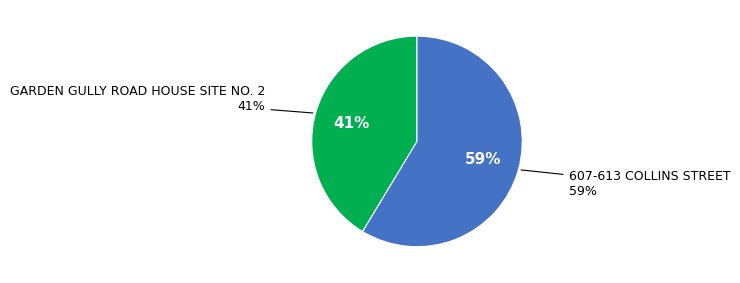

Does GARDEN GULLY ROAD HOUSE SITE NO. 2 account for over 50% of the chart?

No